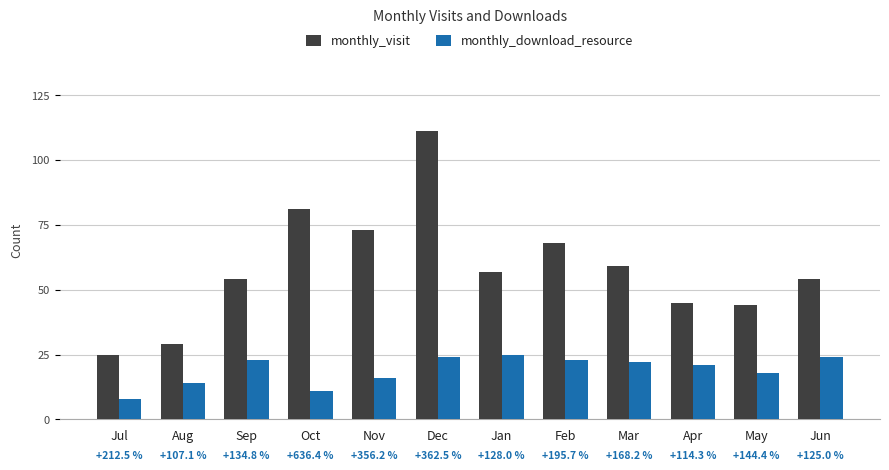

What is the value of the monthly_download_resource bar at the 7th from the left?

25